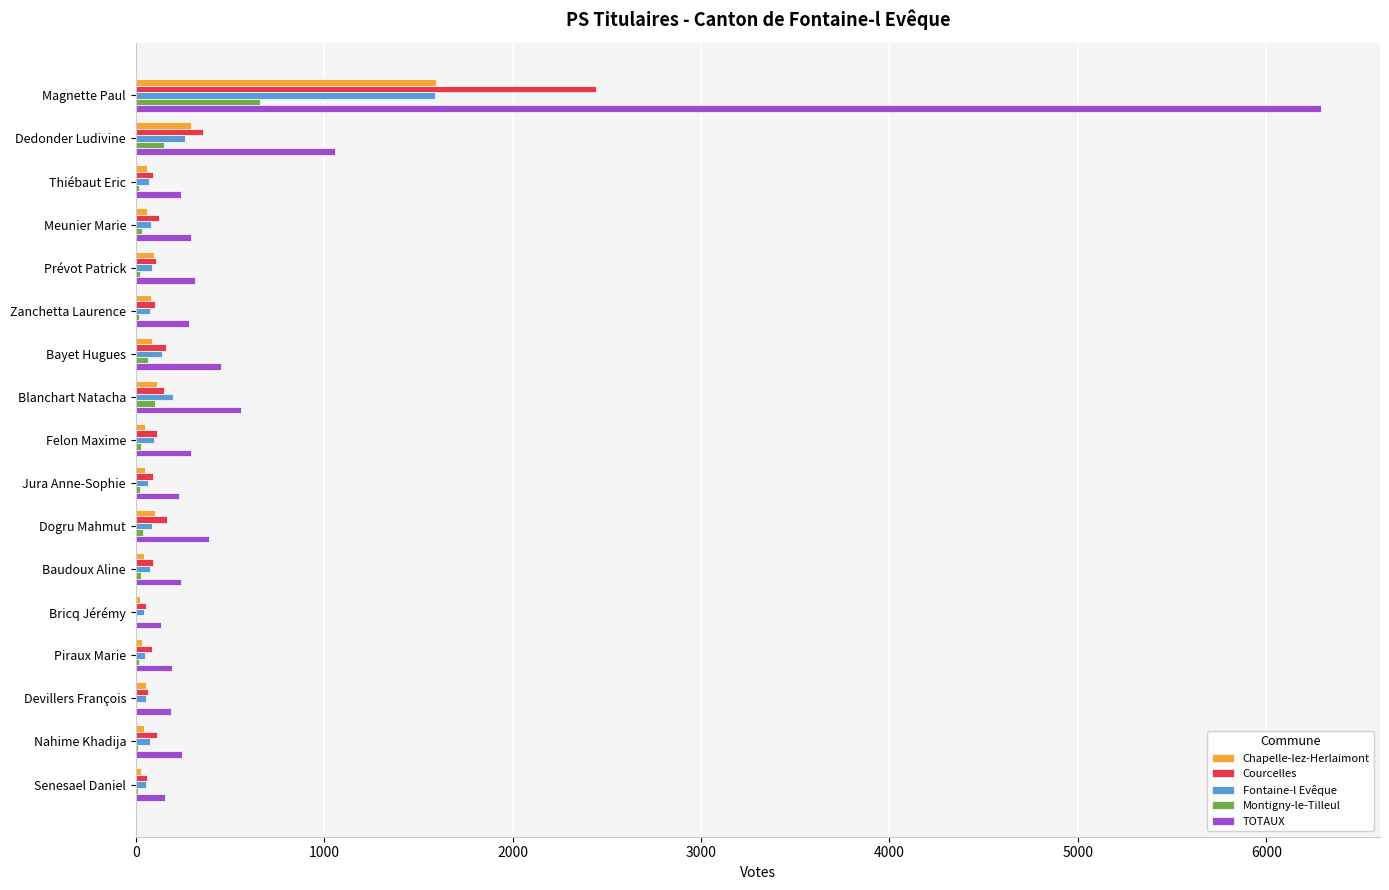

Where is Fontaine-l Evêque nearest to the value 817?

Dedonder Ludivine